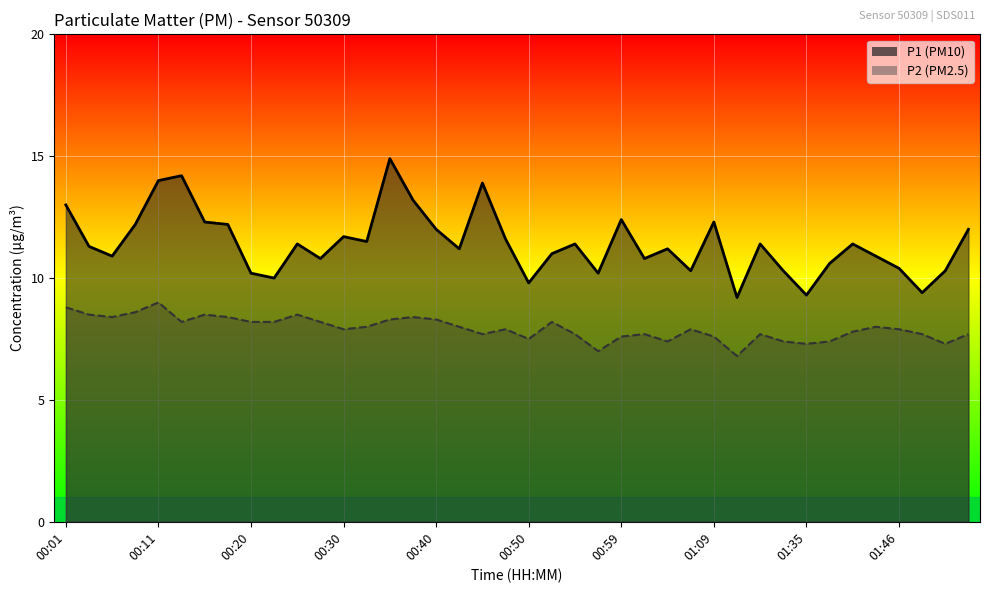

Is the value of P1 at 01:02 greater than the value of P2 at 00:20?

Yes